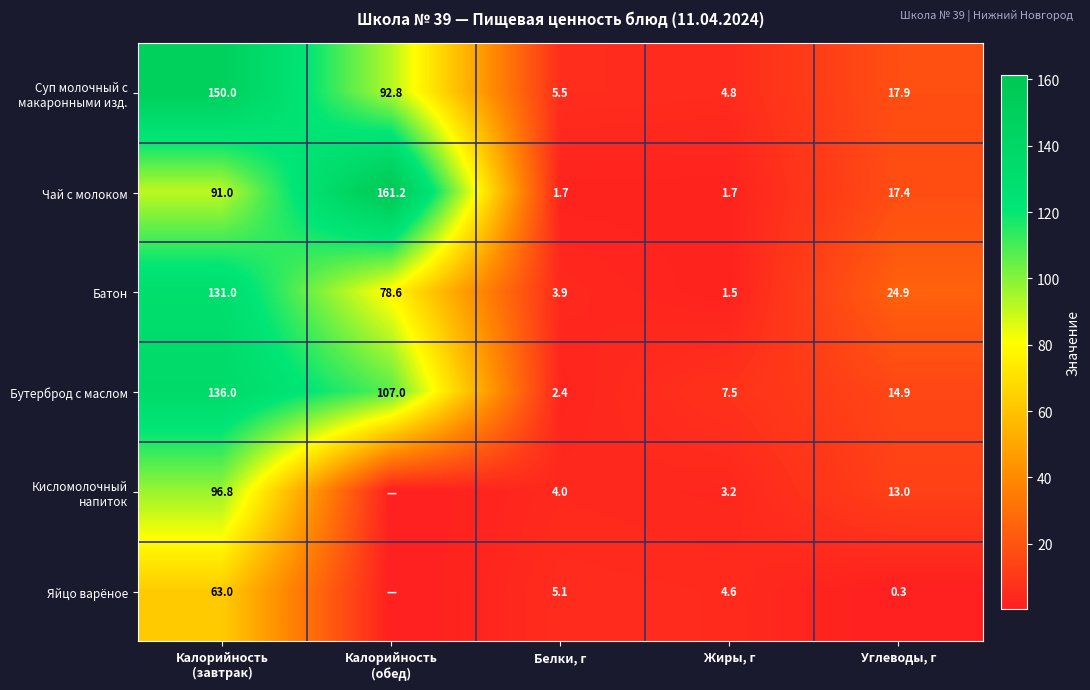

What is the difference between the second highest and minimum values in the Батон series?

77.1